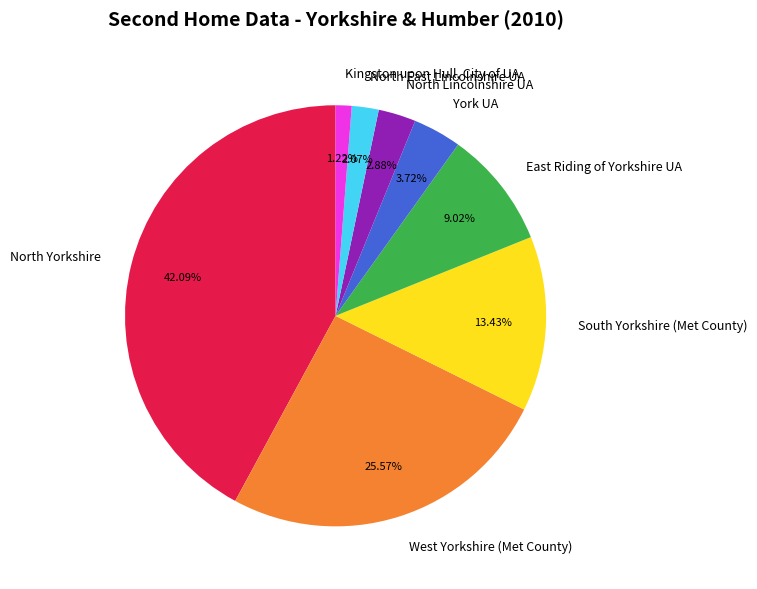

Do York UA and North East Lincolnshire UA together represent more than half of the pie?

No